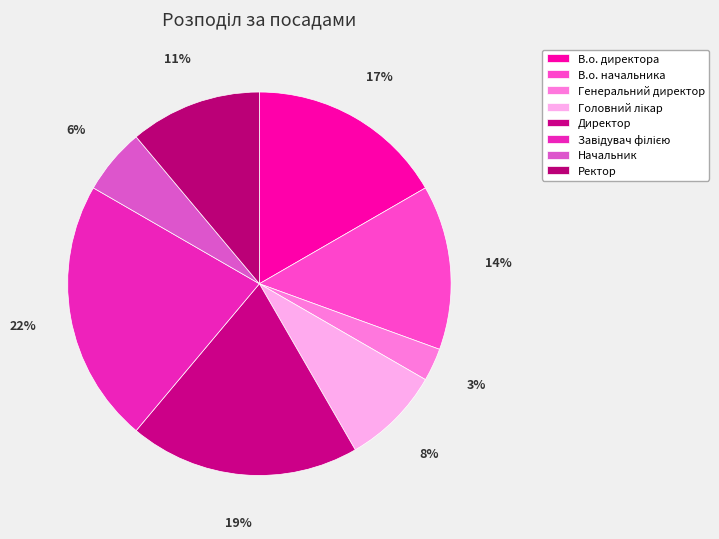

Is В.о. начальника the majority of the pie?

No